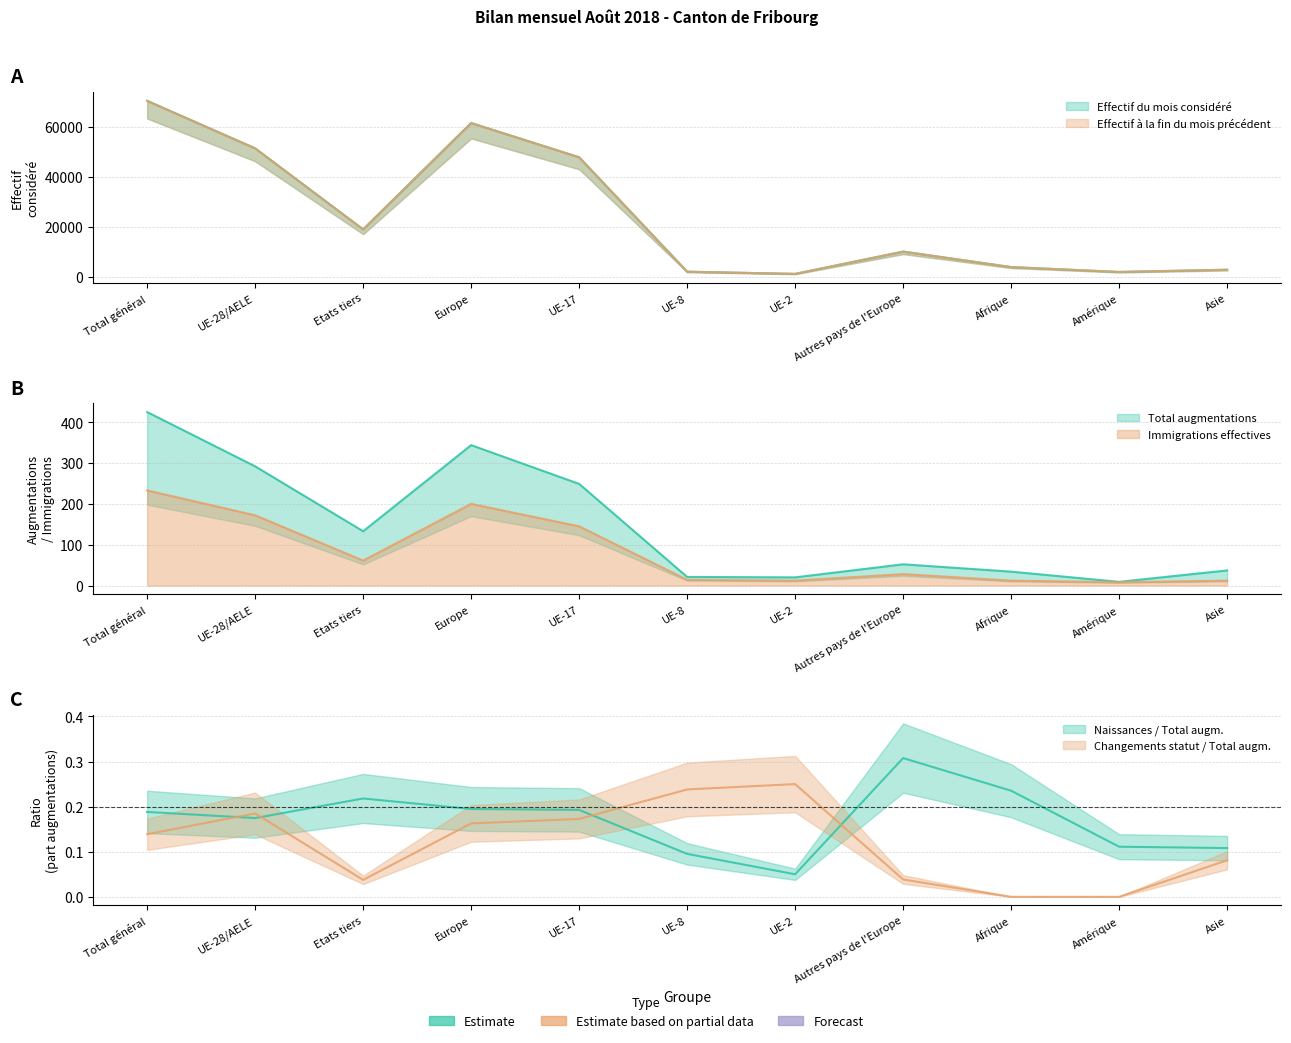

Does the chart have visible grid lines?

Yes